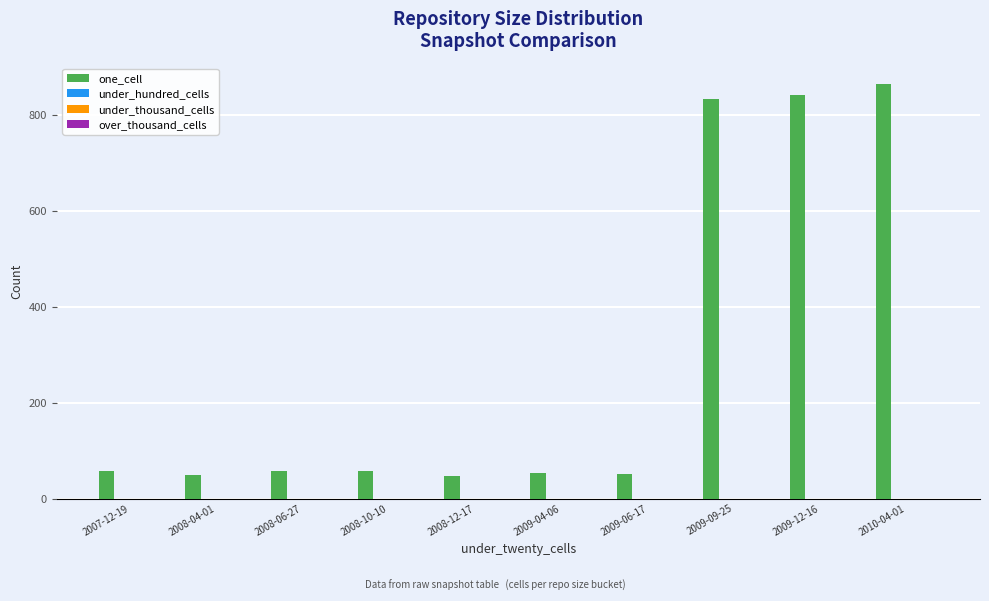

How many distinct data groups are displayed?

1